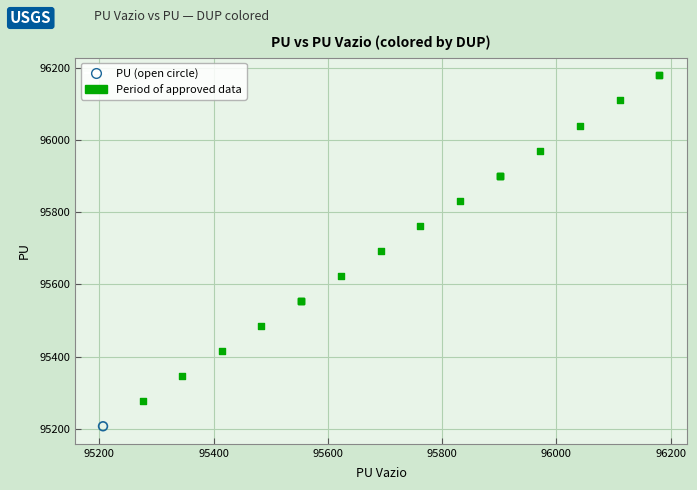

What are all the series names shown in the legend?

PU (open circle), Period of approved data